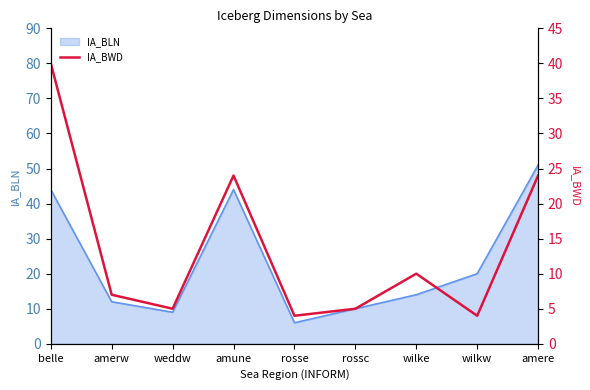

The value of IA_BLN at rosse is 2. True or false?

False